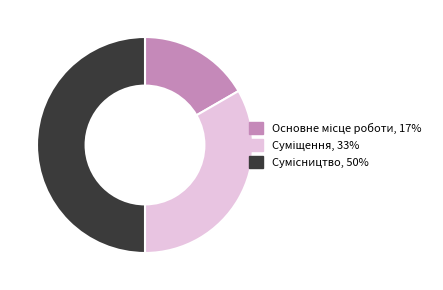

How many segments does this pie chart have?

3